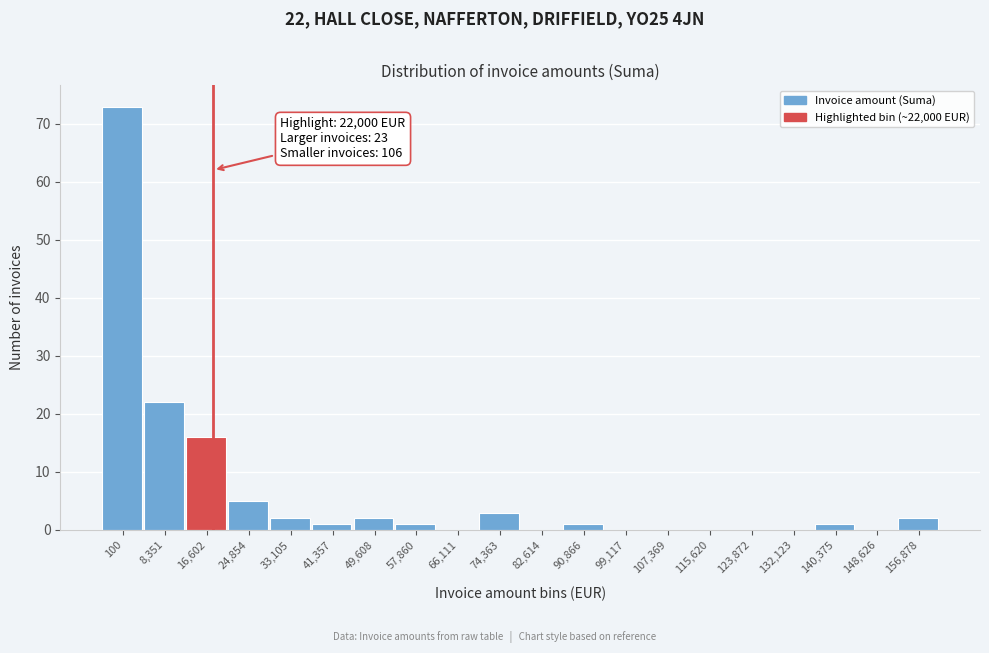

Reading left to right, transcribe all the data shown in this chart.

100=73	8,351=22	16,602=16	24,854=5	33,105=2	41,357=1	49,608=2	57,860=1	66,111=0	74,363=3	82,614=0	90,866=1	99,117=0	107,369=0	115,620=0	123,872=0	132,123=0	140,375=1	148,626=0	156,878=2